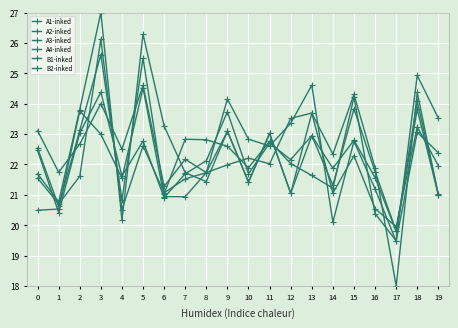

How many lines are shown in the chart?

6